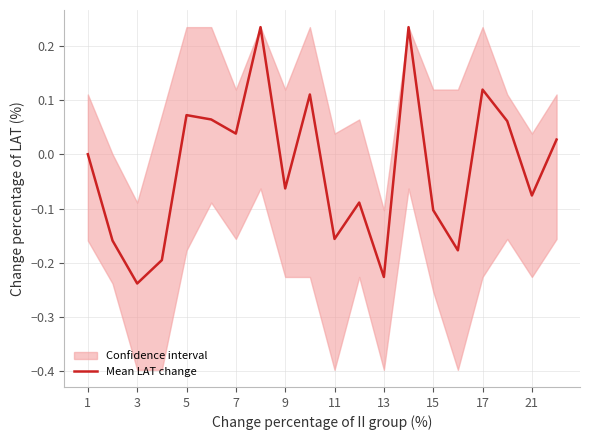

The value of Mean LAT change at 11 is -0.0. True or false?

False